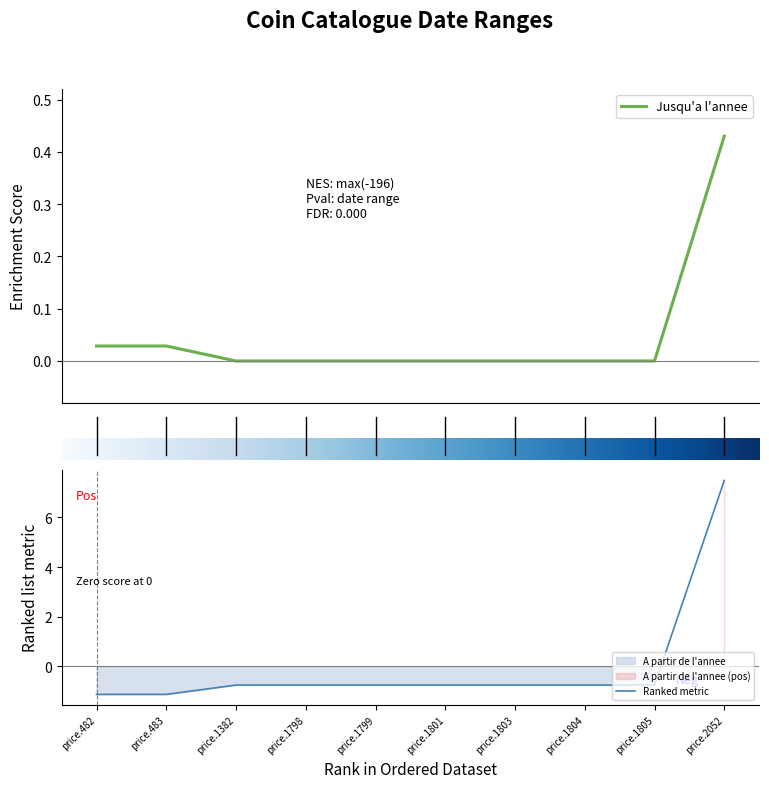

What is the minimum value shown in the chart?

-1.1